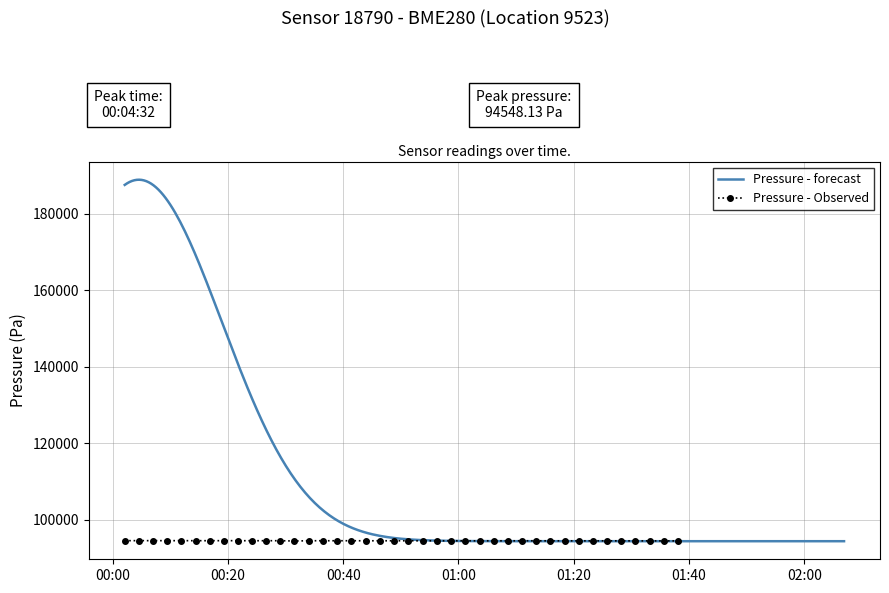

How many points are higher than both their immediate neighbors (excluding endpoints)?

13